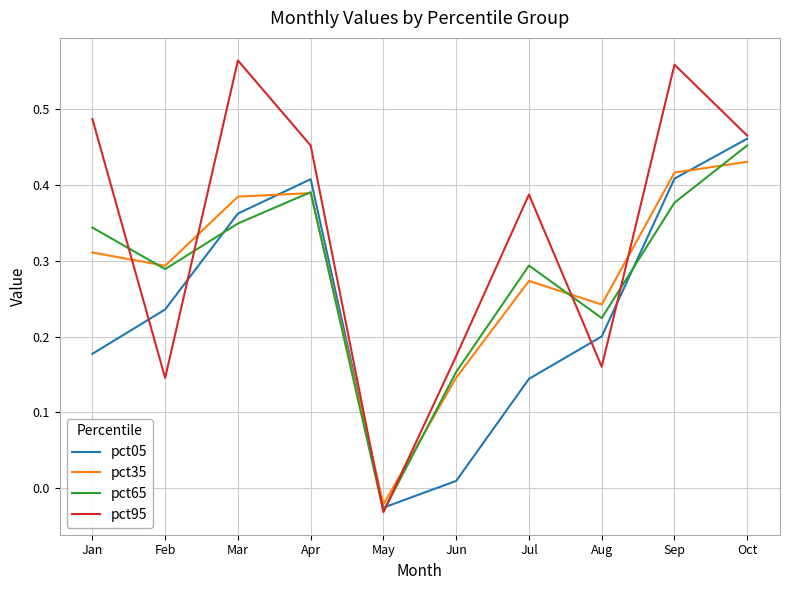

Which series has the widest spread of values?

pct95